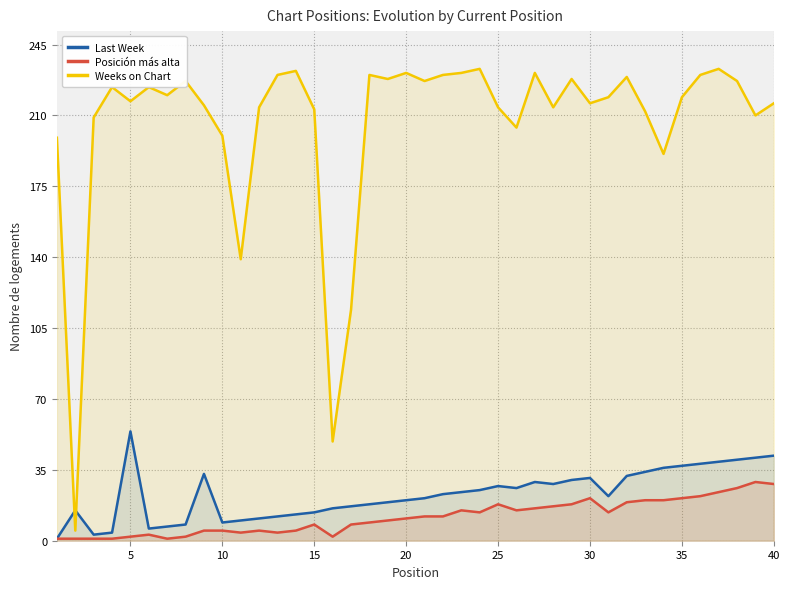

True or false: Weeks on Chart and Last Week intersect in this chart.

True